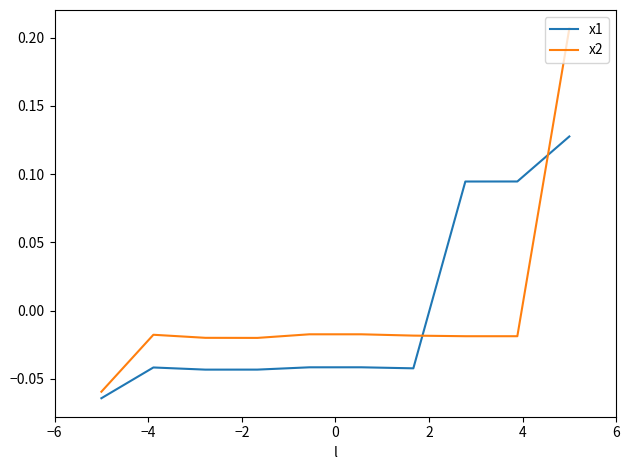

Which series has the widest spread of values?

x2